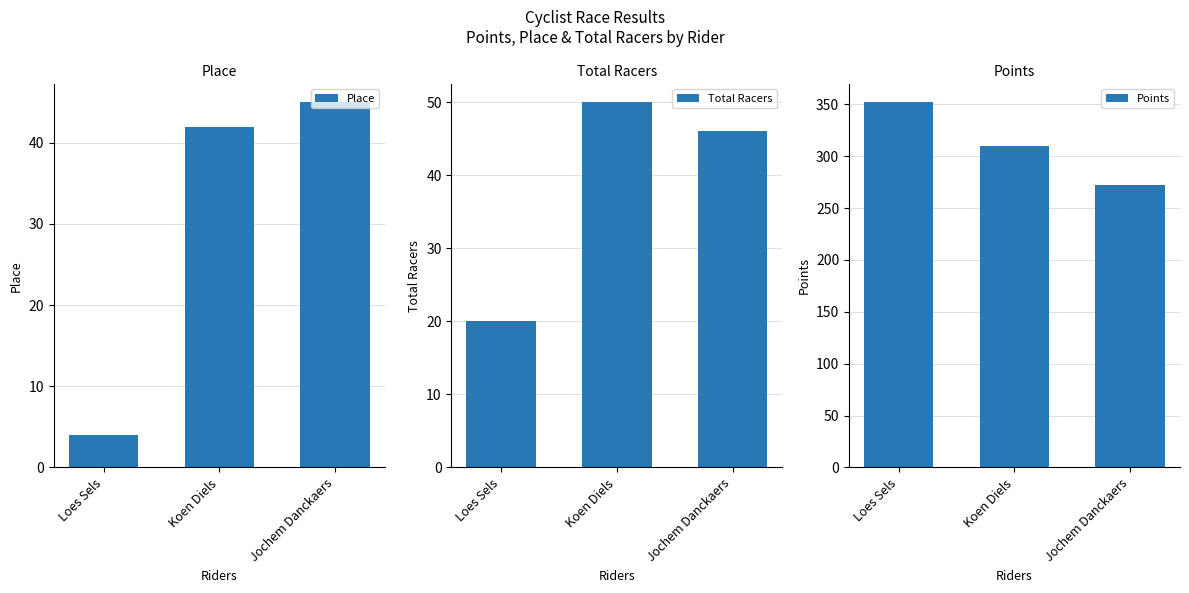

Reading right to left, list all the values displayed in this chart.

Place: Jochem Danckaers=45.0	Koen Diels=42.0	Loes Sels=4.0
Total Racers: Jochem Danckaers=46.0	Koen Diels=50.0	Loes Sels=20.0
Points: Jochem Danckaers=272.7	Koen Diels=309.5	Loes Sels=352.1